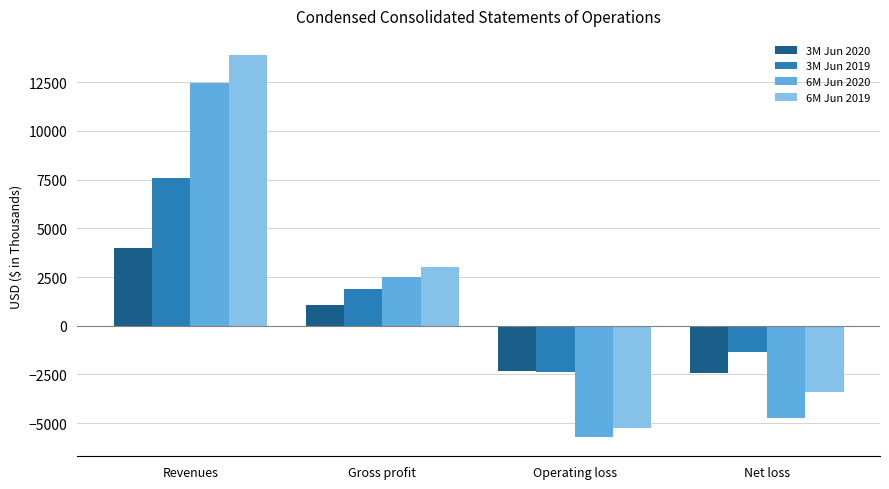

Read the 3M Jun 2020 value at Gross profit, to the nearest 100.

1000